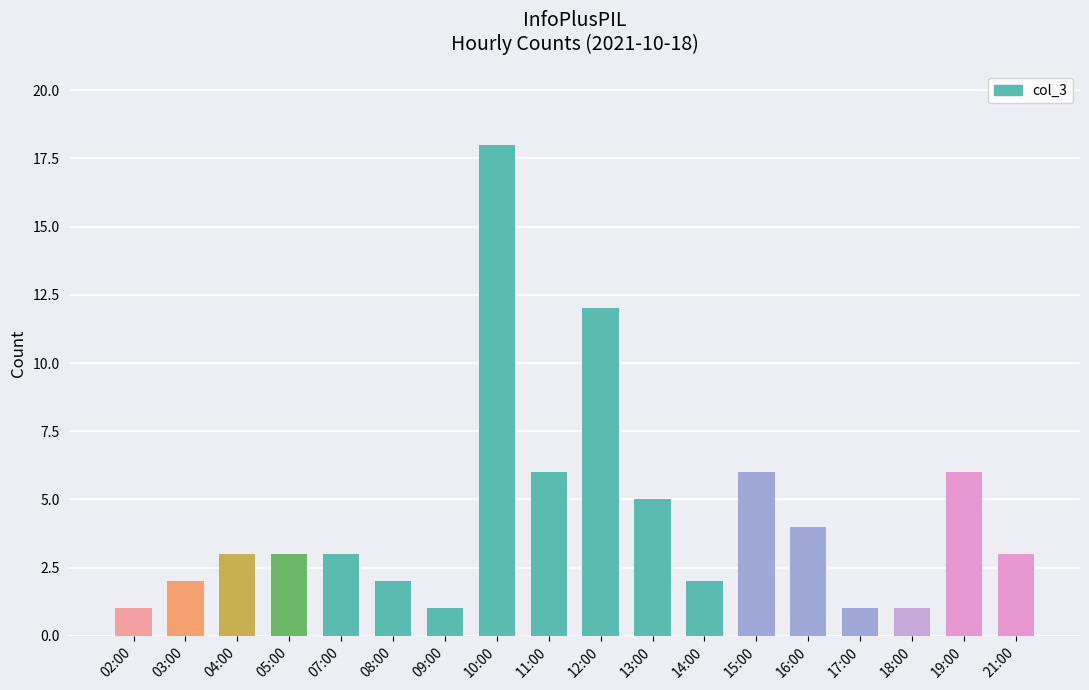

Reading left to right, transcribe all the data shown in this chart.

1	2	3	3	3	2	1	18	6	12	5	2	6	4	1	1	6	3